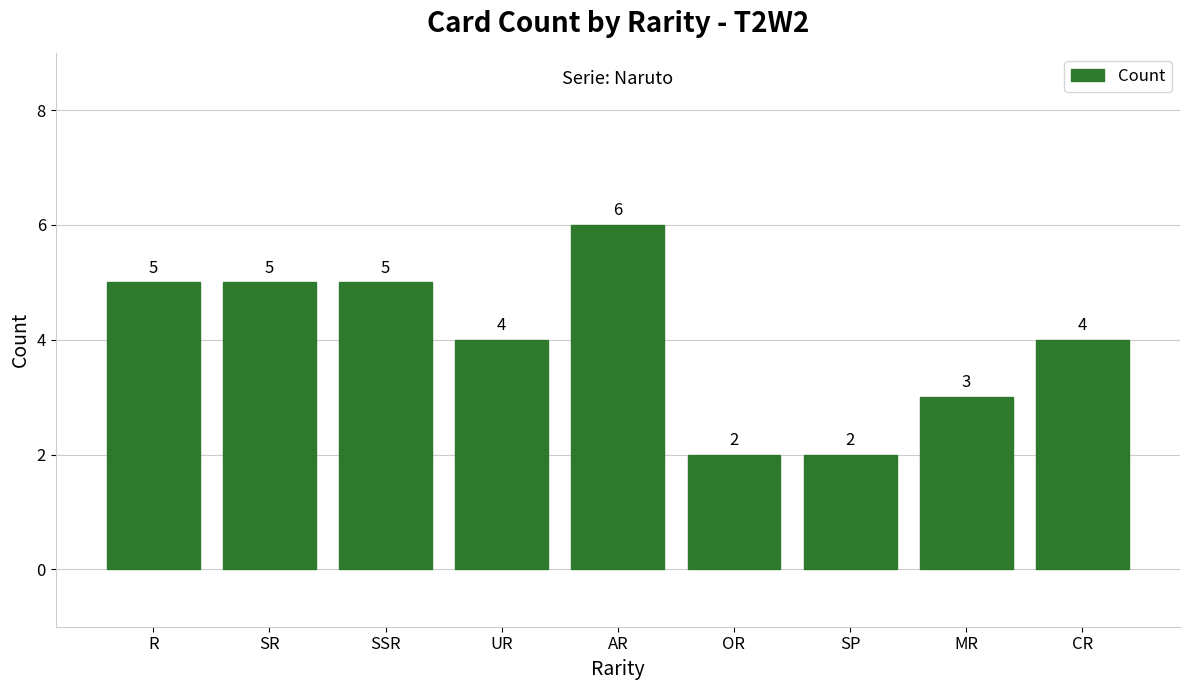

Where does the data first go above 4?

R